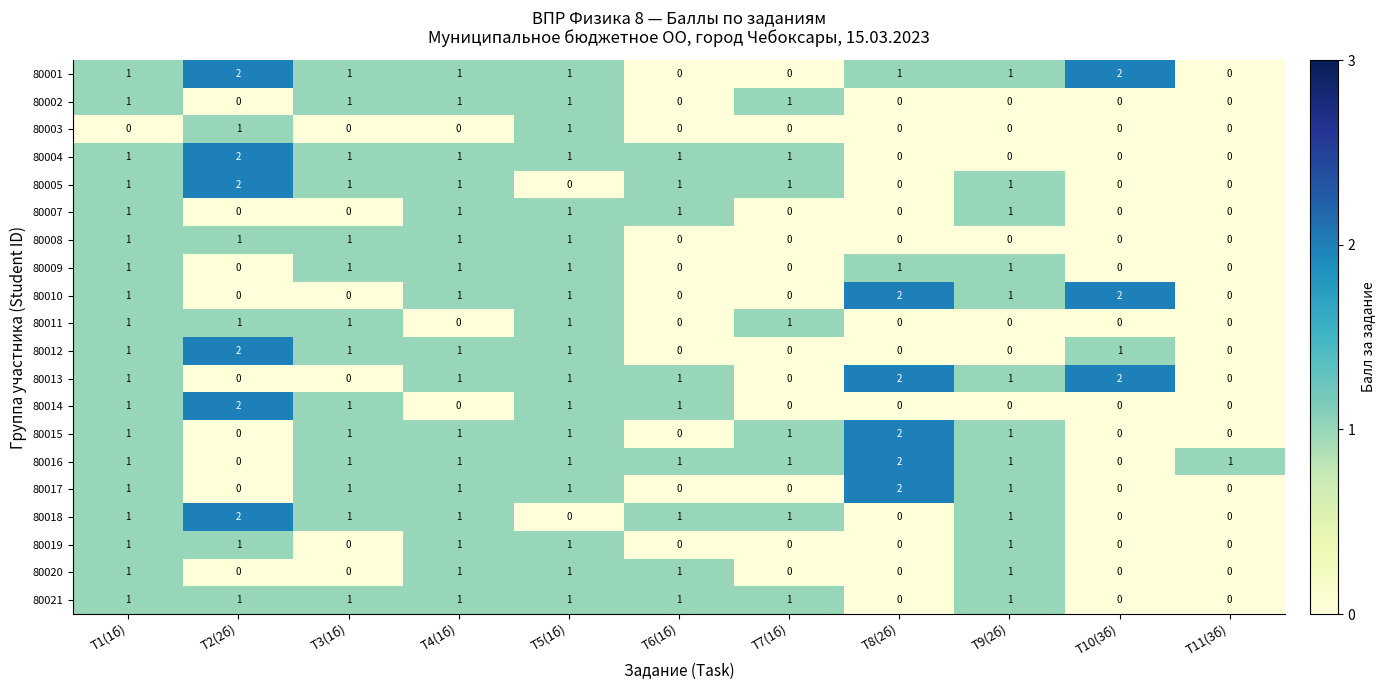

Count the 80004 values in the range 0 to 1.

10